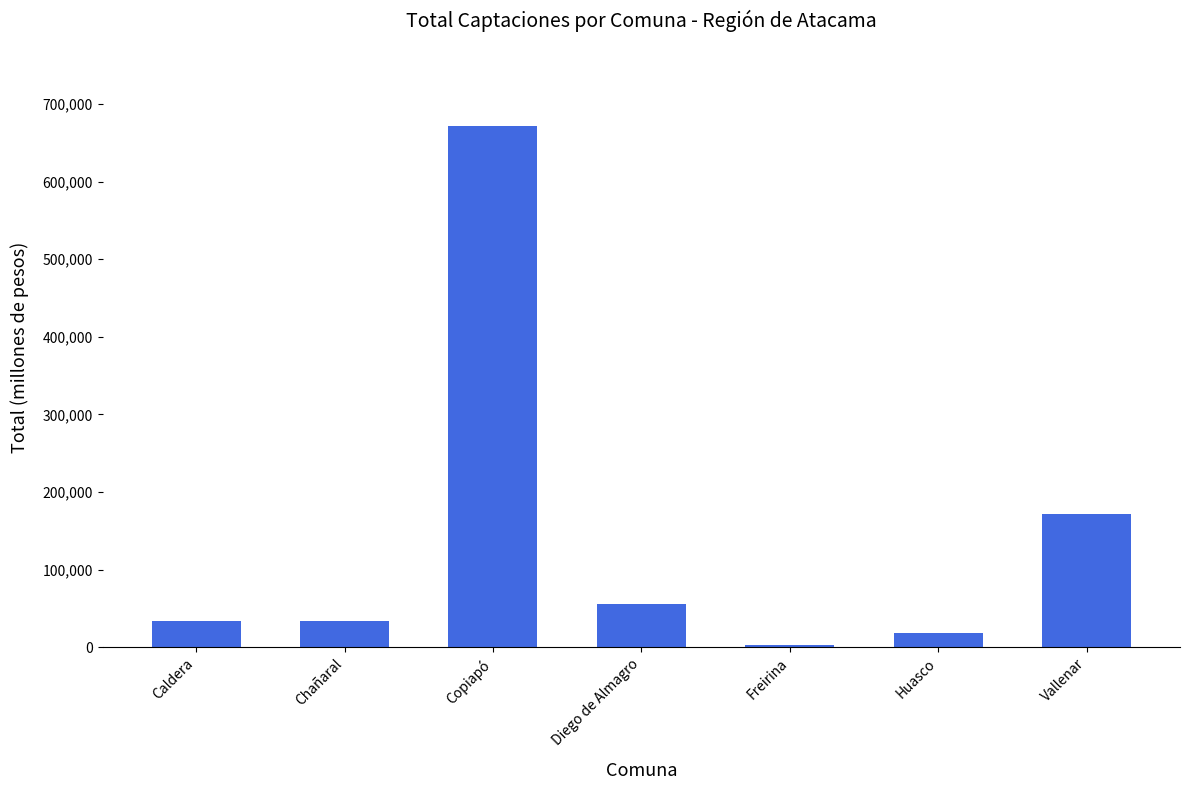

Which label corresponds to the largest value in the chart?

Copiapó